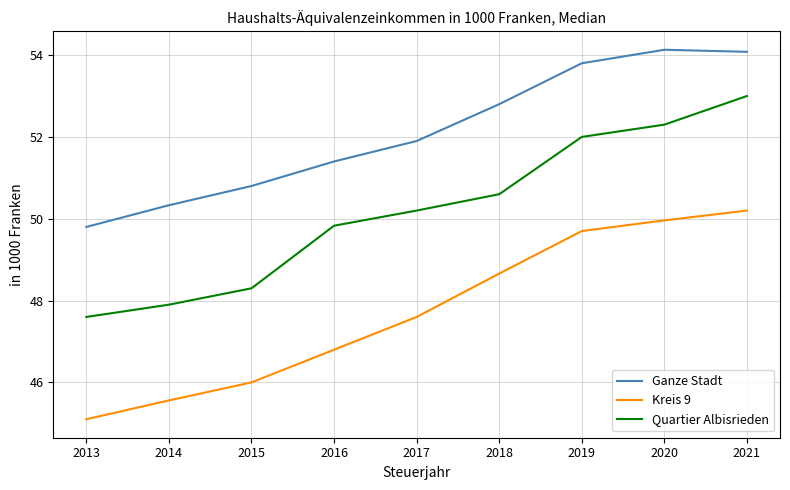

What is the sum of all Ganze Stadt values?

469.0